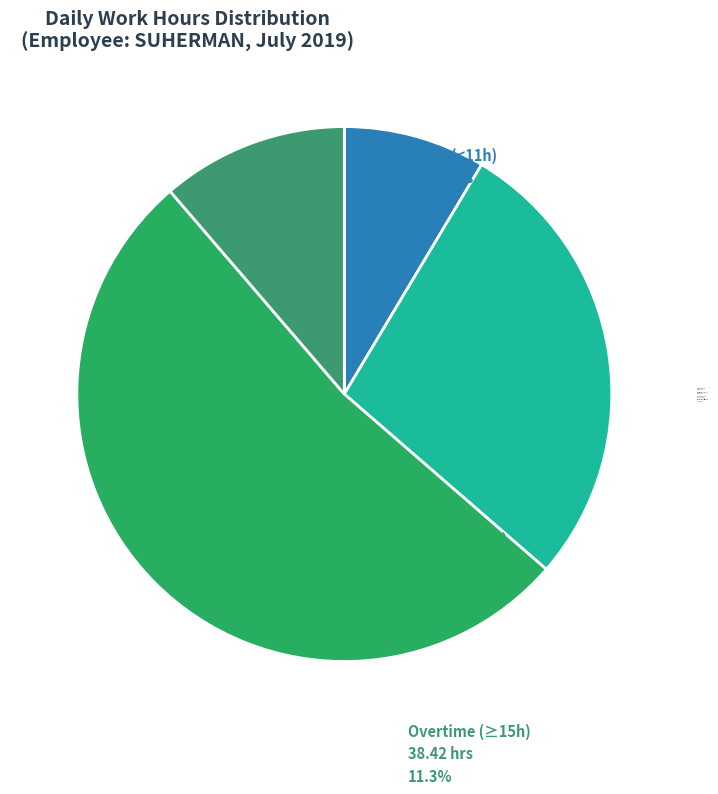

How many slices are in this pie chart?

4